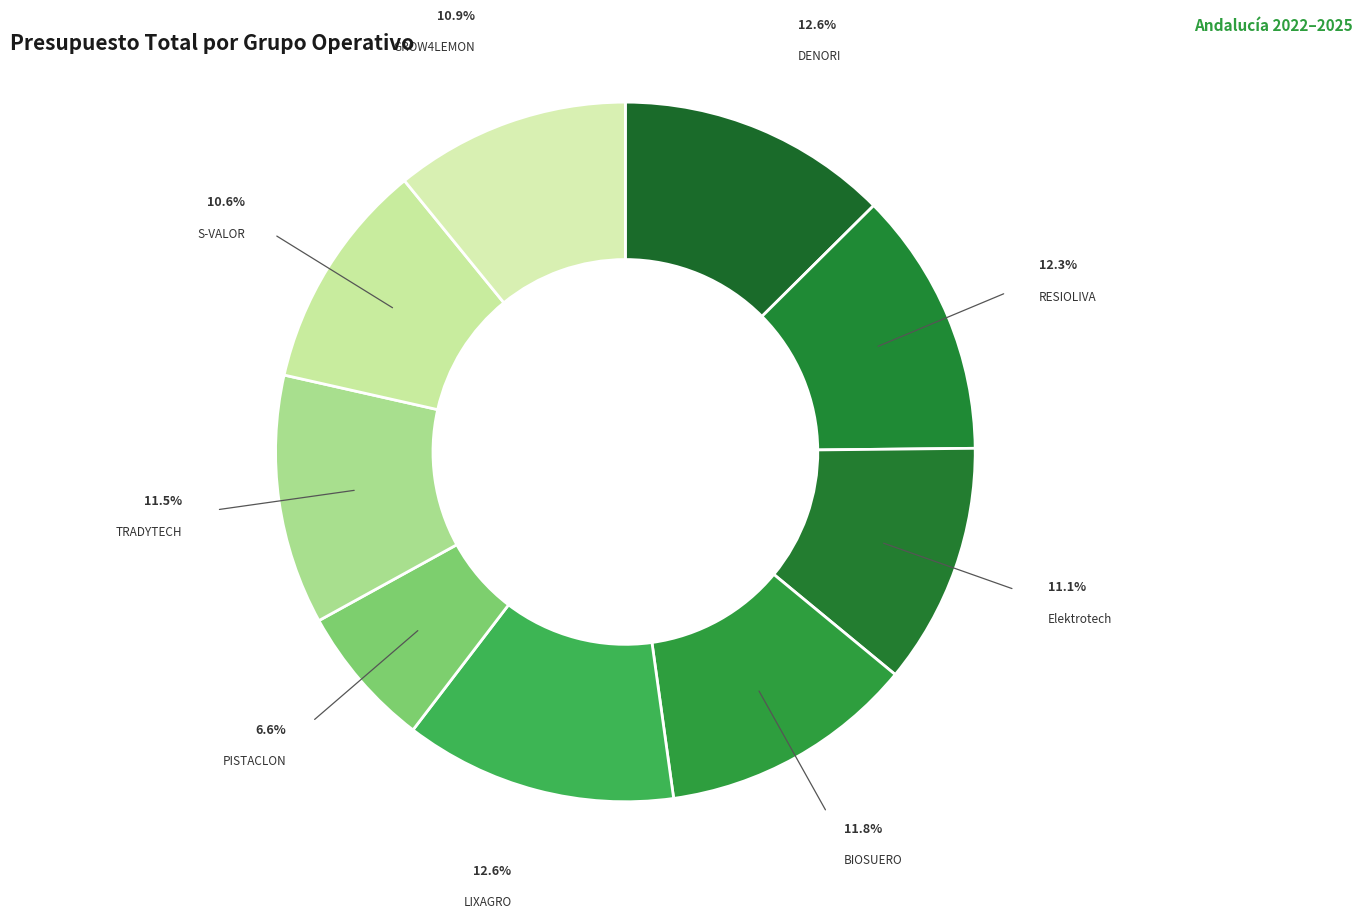

Which slice is the smallest?

PISTACLON